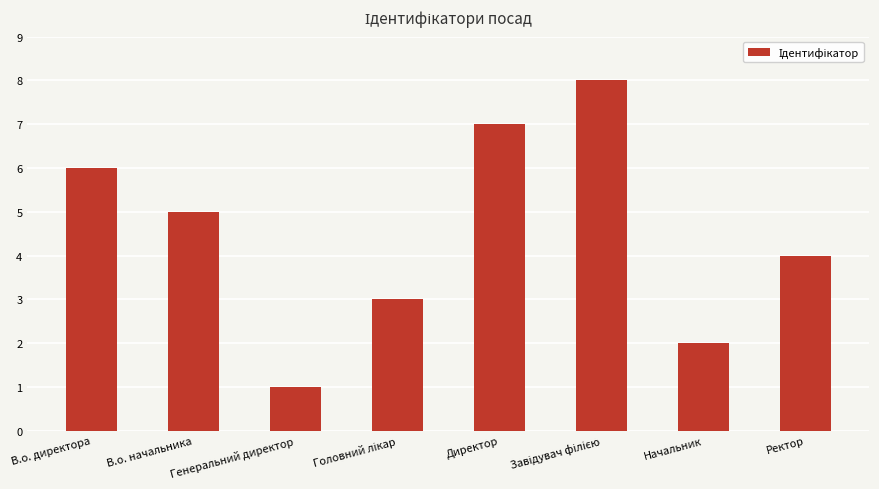

Is it true that the value at Ректор is 4?

True